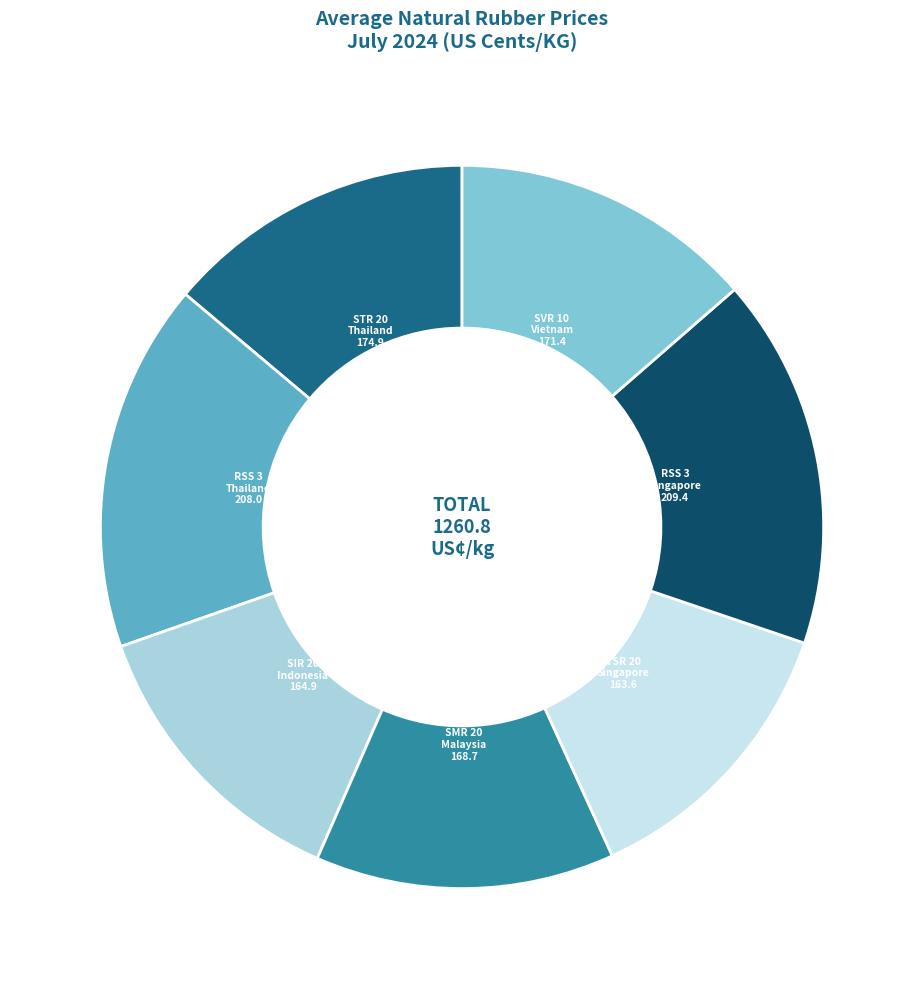

Count the number of slices in the pie.

7